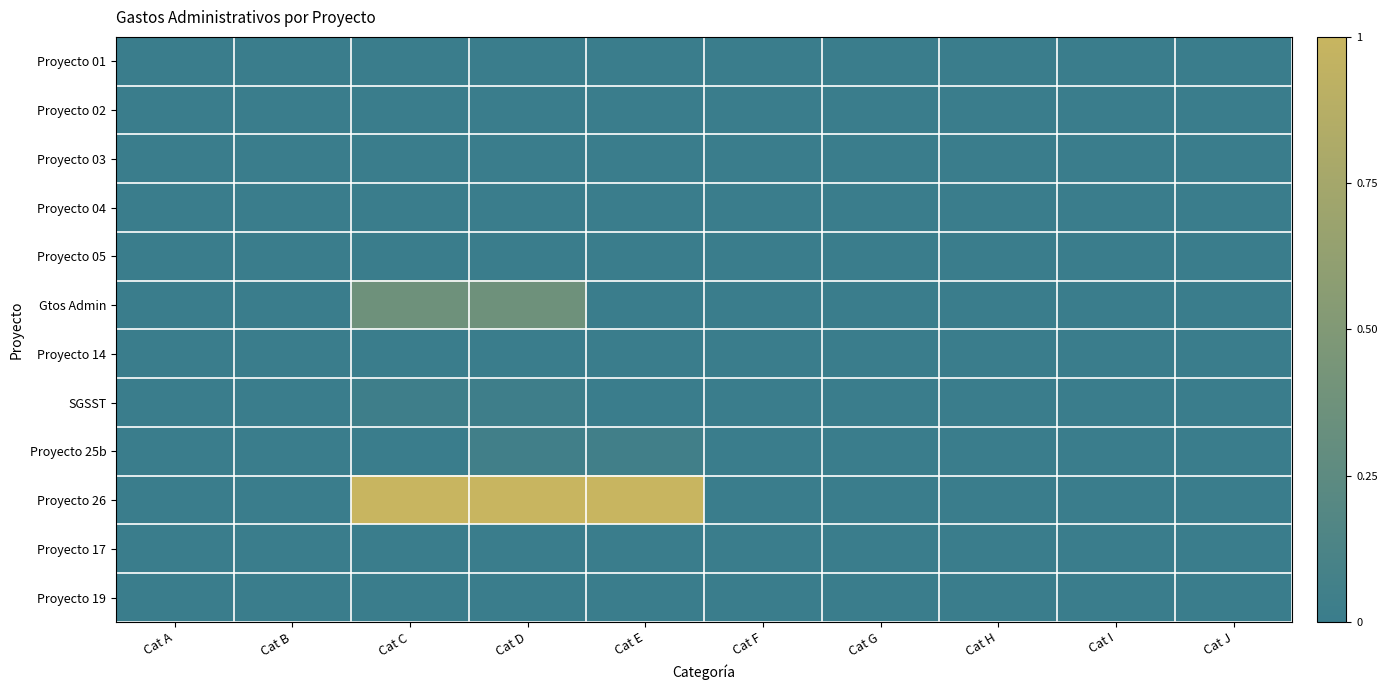

At which category does the chart reach its minimum across all series?

Cat A